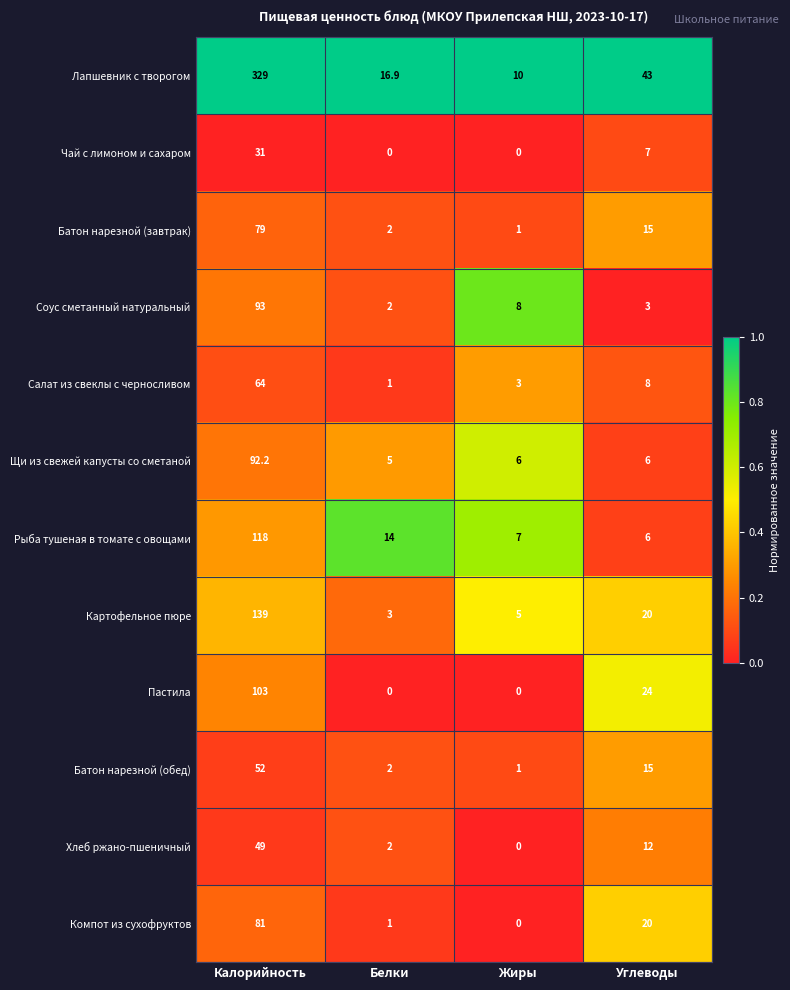

What is the greatest value displayed?

329.0